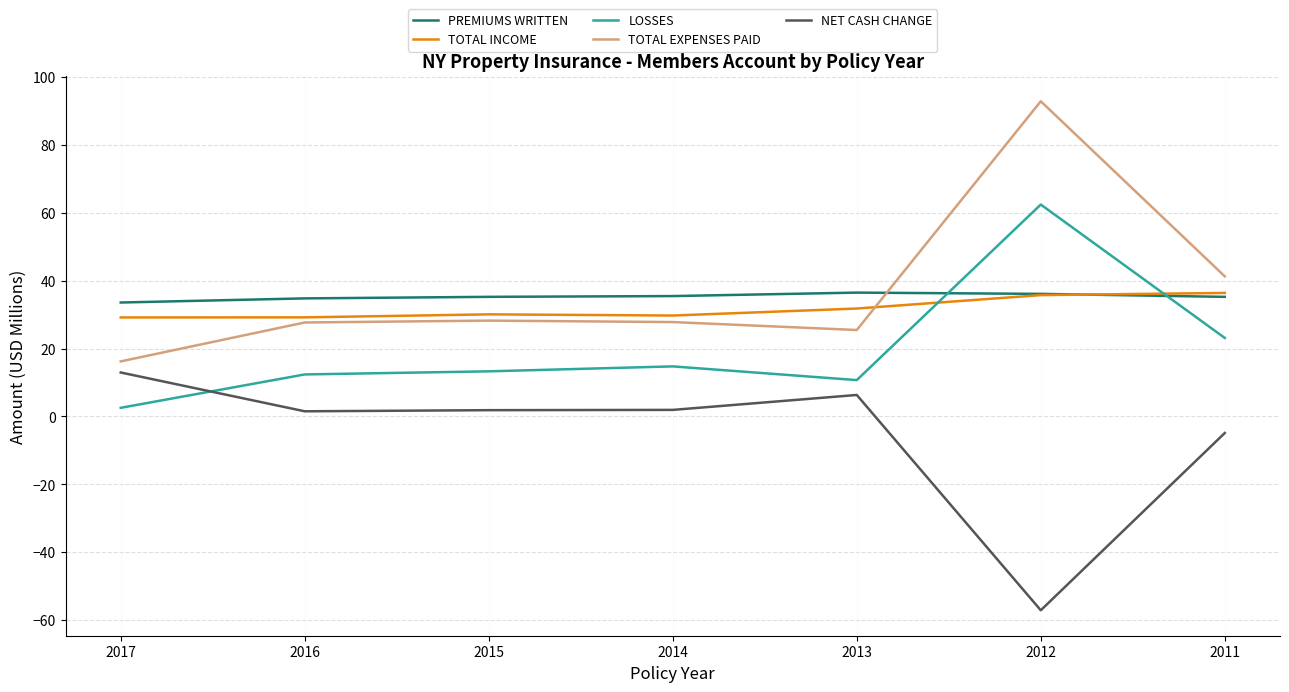

In LOSSES, how many points are lower than both neighbors (excluding endpoints)?

1